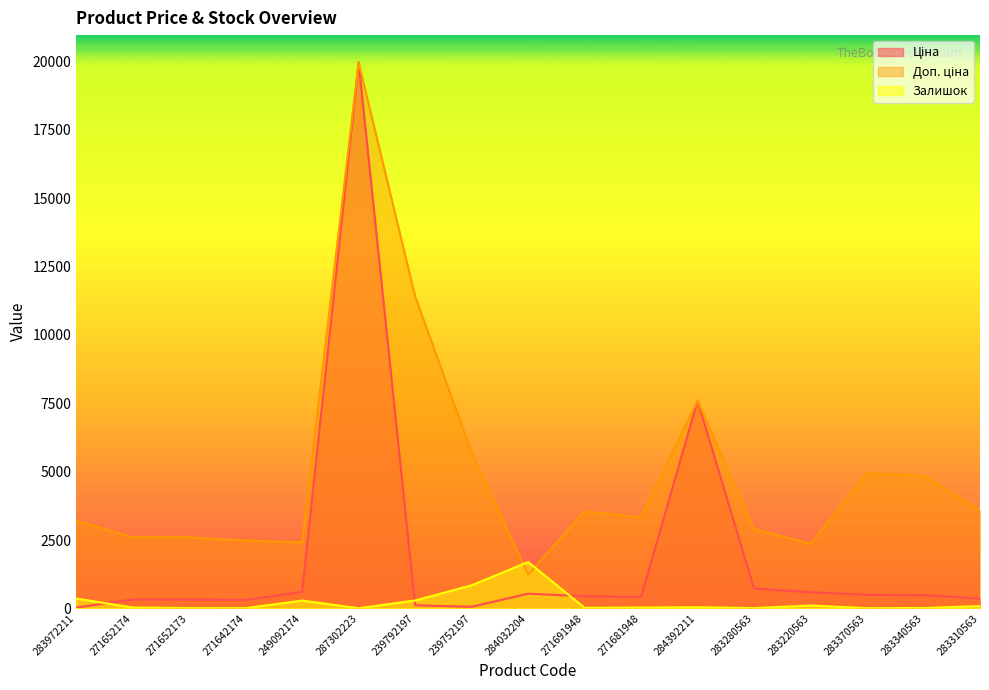

Reading left to right, what are all the values shown in this chart?

Ціна: 283972211=32.0	271652174=324.8	271652173=324.8	271642174=310.3	249092174=603.7	287302223=19964.2	239792197=114.1	239752197=57.0	284032204=539.0	271691948=443.1	271681948=416.6	284392211=7596.5	283280563=724.5	283220563=591.6	283370563=495.0	283340563=485.4	283310563=357.4
Доп. ціна: 283972211=3205.0	271652174=2598.3	271652173=2598.3	271642174=2482.4	249092174=2414.8	287302223=19964.2	239792197=11410.0	239752197=5705.0	284032204=1235.4	271691948=3545.0	271681948=3332.5	284392211=7596.5	283280563=2897.8	283220563=2366.5	283370563=4950.4	283340563=4853.8	283310563=3573.9
Залишок: 283972211=360.0	271652174=32.0	271652173=12.0	271642174=9.0	249092174=286.0	287302223=7.0	239792197=289.0	239752197=845.0	284032204=1696.0	271691948=22.0	271681948=30.0	284392211=43.0	283280563=11.0	283220563=106.0	283370563=9.0	283340563=14.0	283310563=85.0